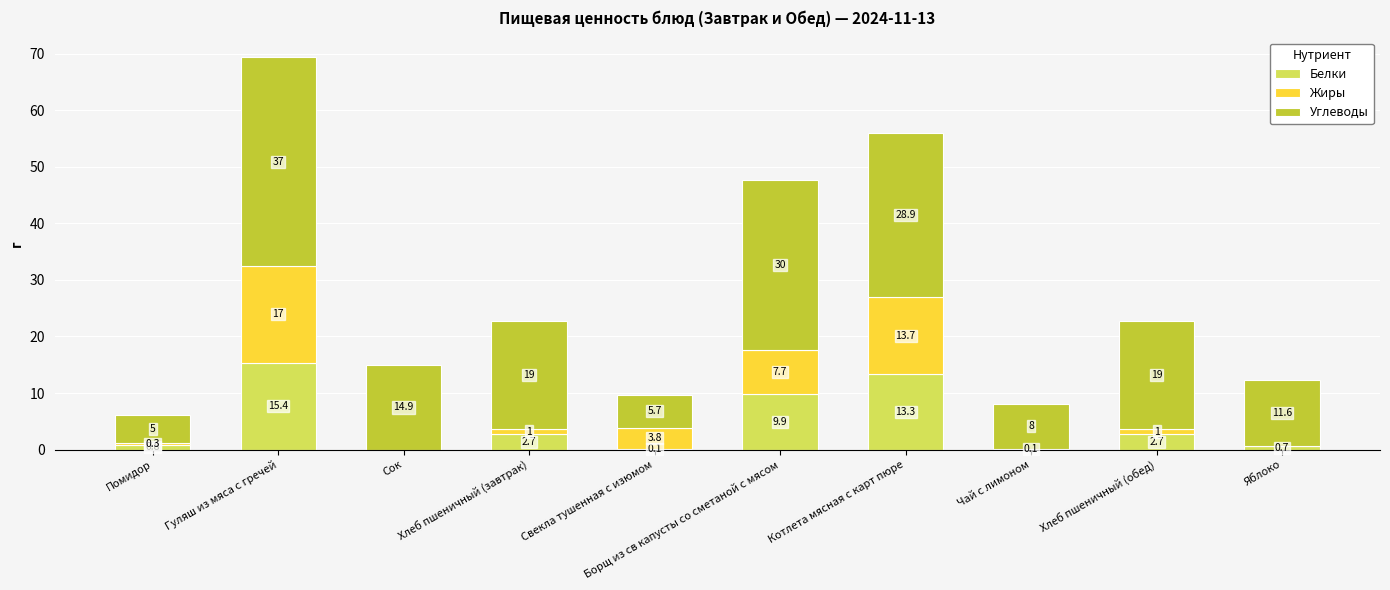

What is the maximum value for Белки?

15.4